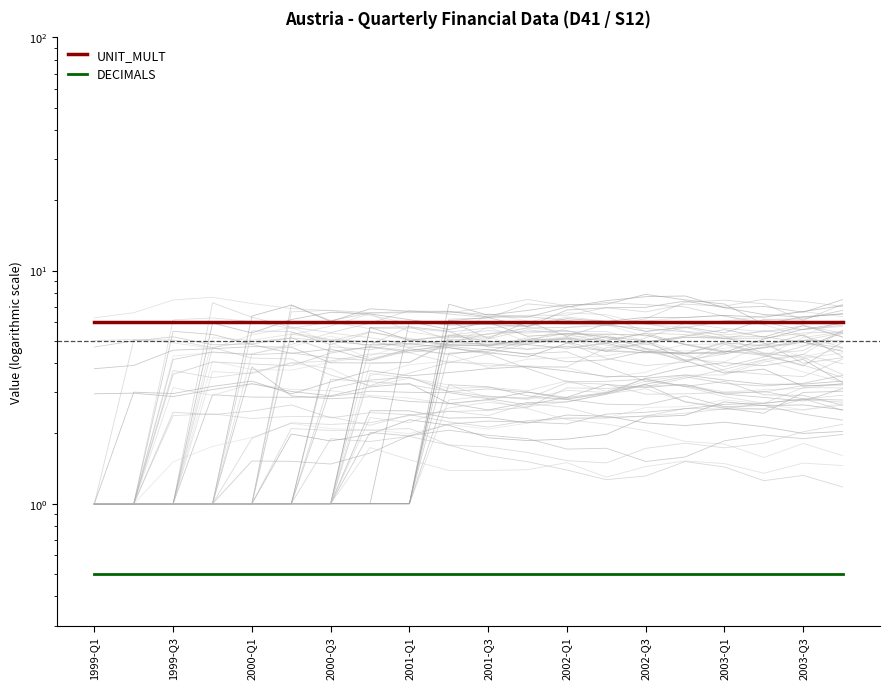

Rank the categories by DECIMALS value from lowest to highest.

1999-Q1, 1999-Q3, 2000-Q1, 2000-Q3, 2001-Q1, 2001-Q3, 2002-Q1, 2002-Q3, 2003-Q1, 2003-Q3, 10, 11, 12, 13, 14, 15, 16, 17, 18, 19